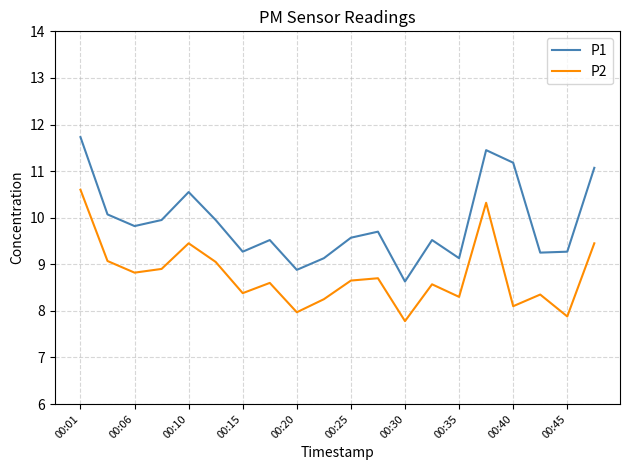

Which series has the widest spread of values?

P1